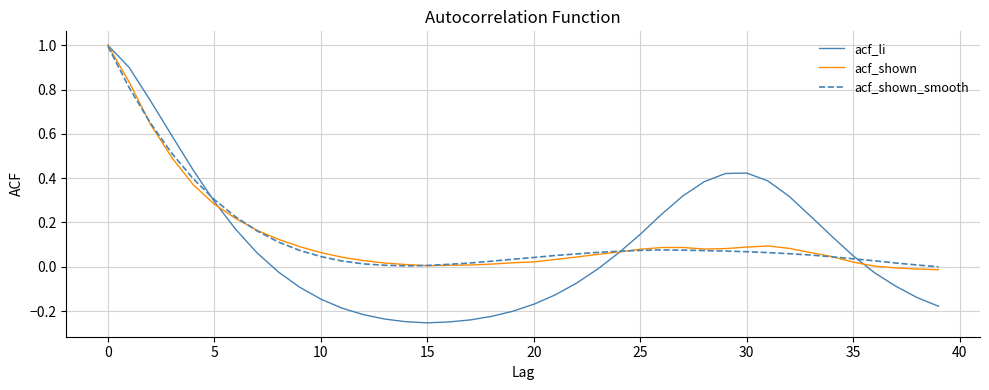

In acf_shown_smooth, how many points are higher than both neighbors (excluding endpoints)?

1